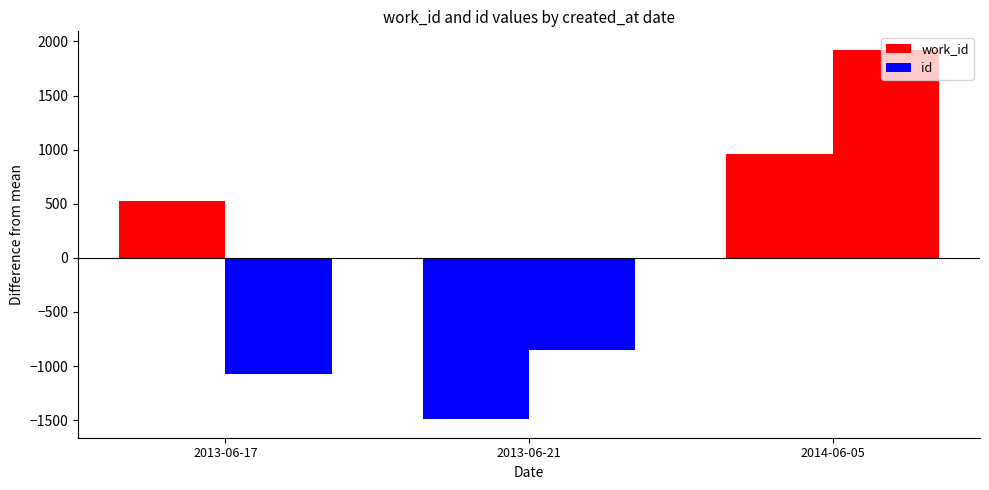

Reading left to right, transcribe all the data shown in this chart.

work_id: 527.0	-1491.0	964.0
id: -1071.7	-850.7	1922.3